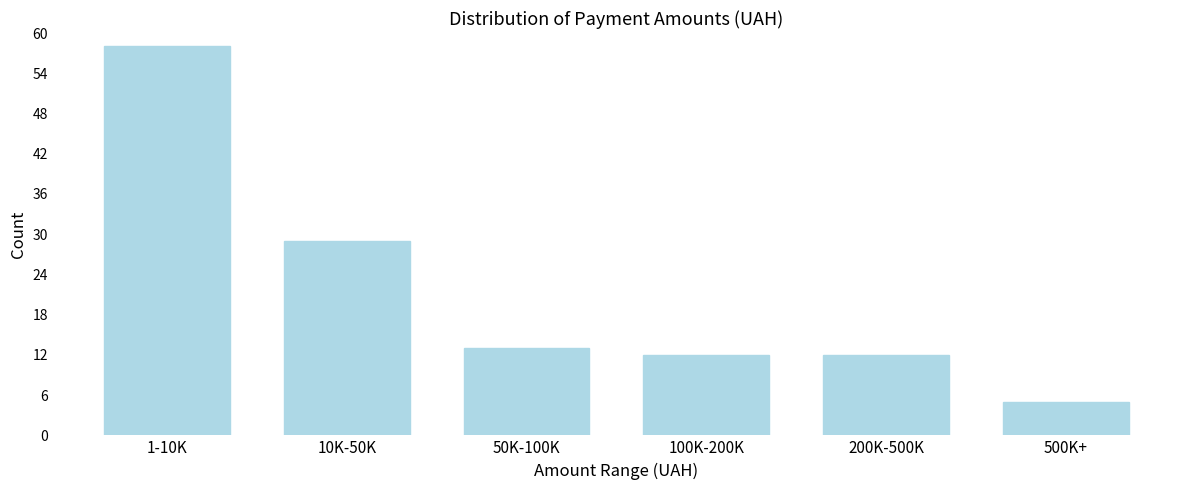

Reading right to left, transcribe all the data shown in this chart.

500K+=5	200K-500K=12	100K-200K=12	50K-100K=13	10K-50K=29	1-10K=58